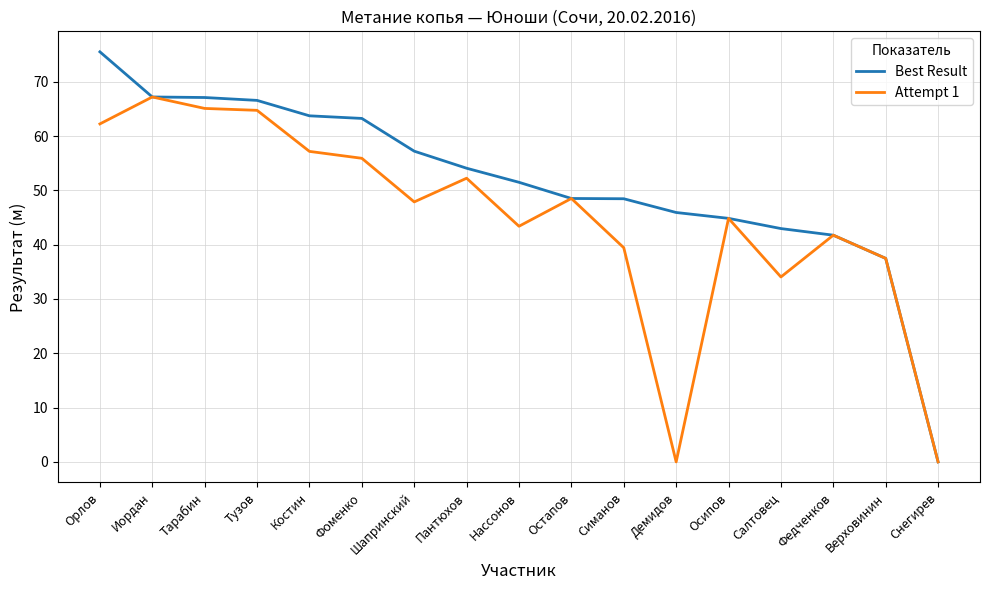

At which category is the sum across all series the highest?

Орлов